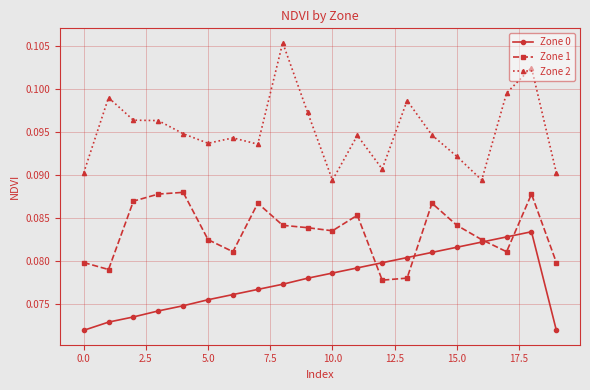

True or false: Zone 1 and Zone 2 cross at least once.

False